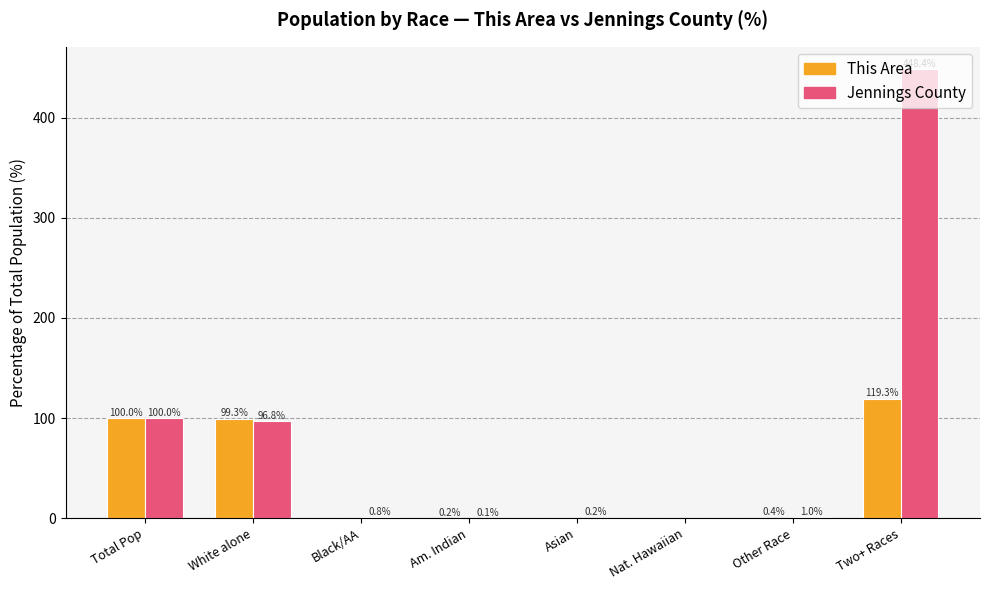

What are all the series names shown in the legend?

This Area, Jennings County